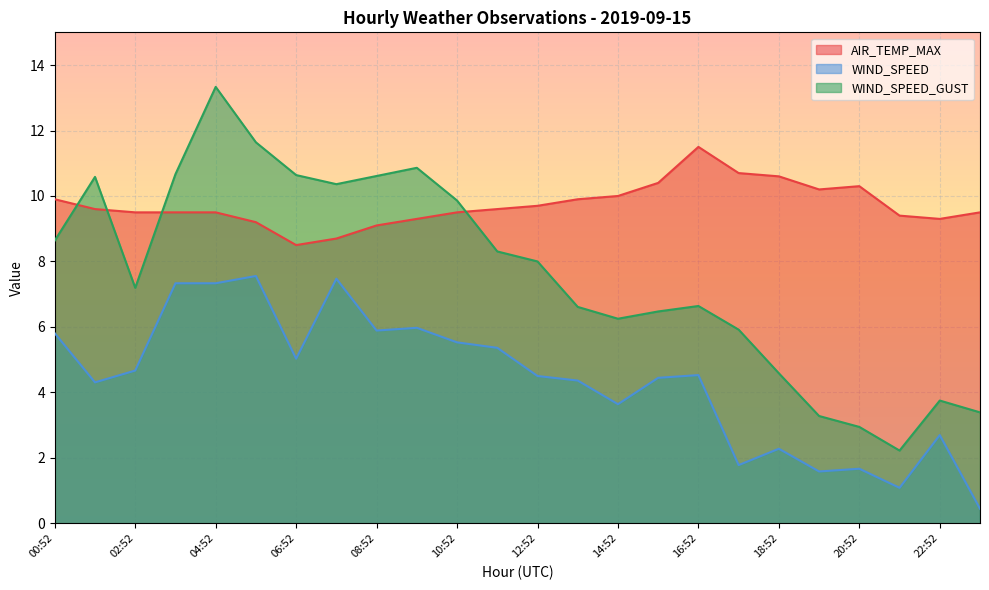

What is the value of the WIND_SPEED point at the 23rd from the left?

2.7